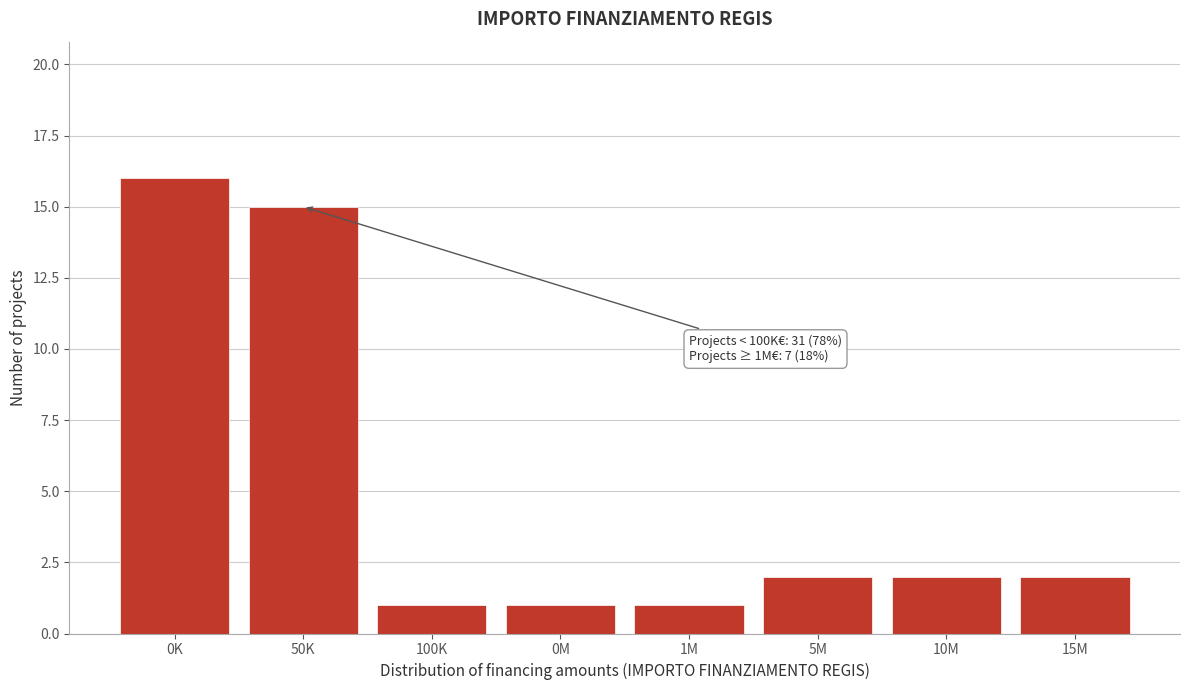

Reading left to right, list all the values displayed in this chart.

0K=16	50K=15	100K=1	0M=1	1M=1	5M=2	10M=2	15M=2